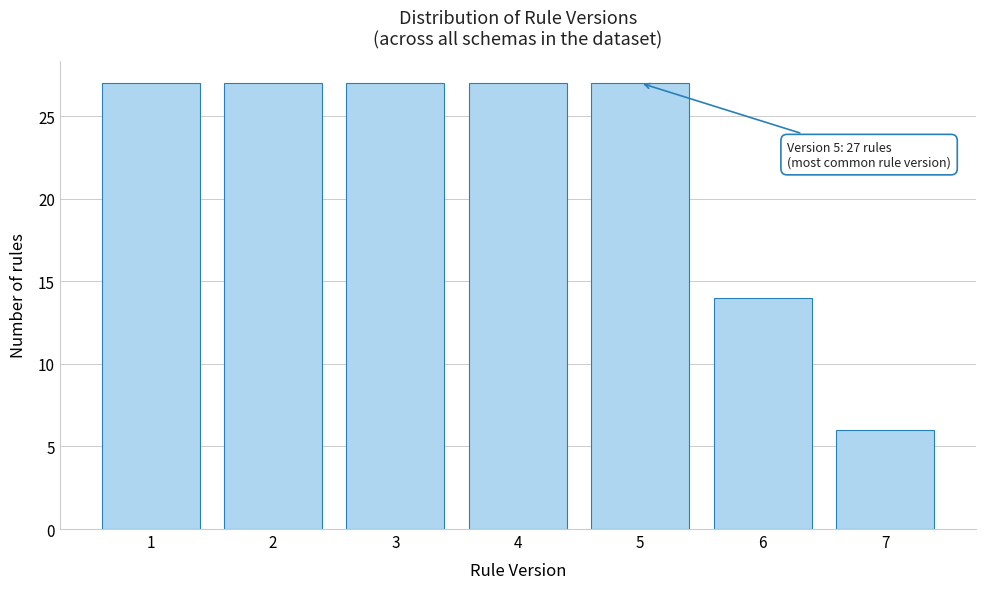

Reading left to right, list all the values displayed in this chart.

27	27	27	27	27	14	6